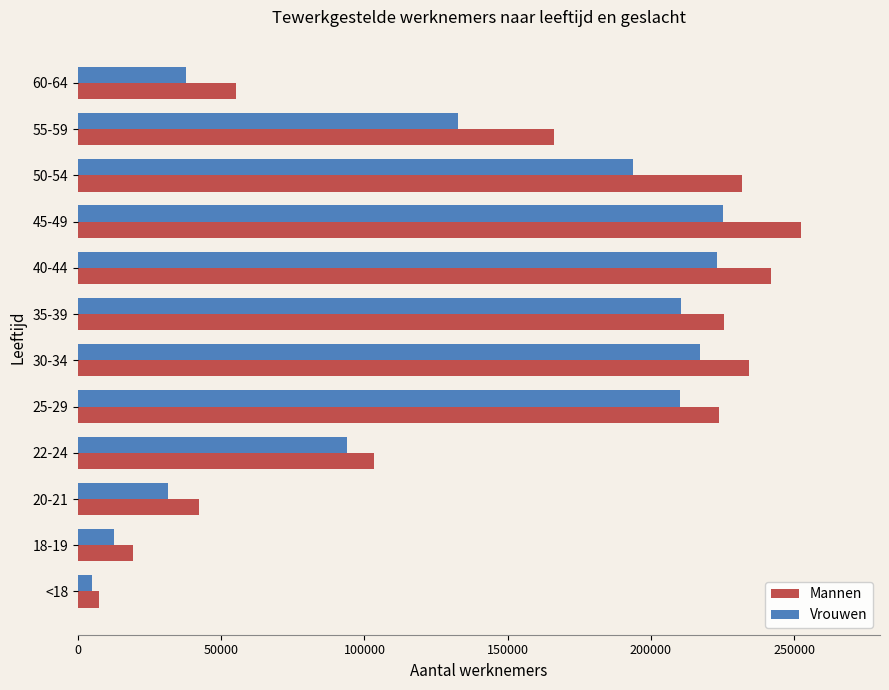

Which series has the largest total across all categories?

Mannen